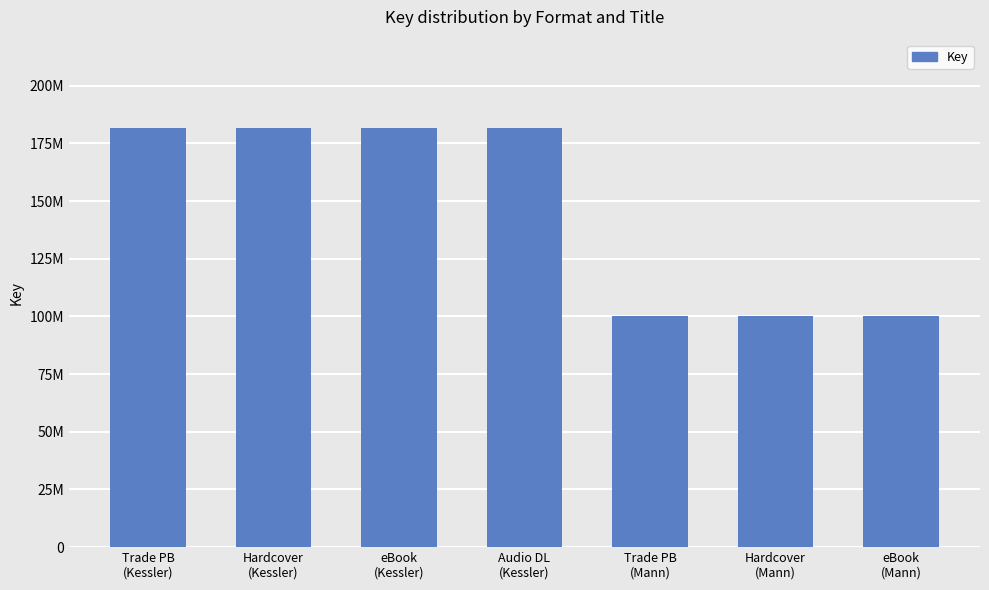

How many values are between 100366545 and 181737299?

7